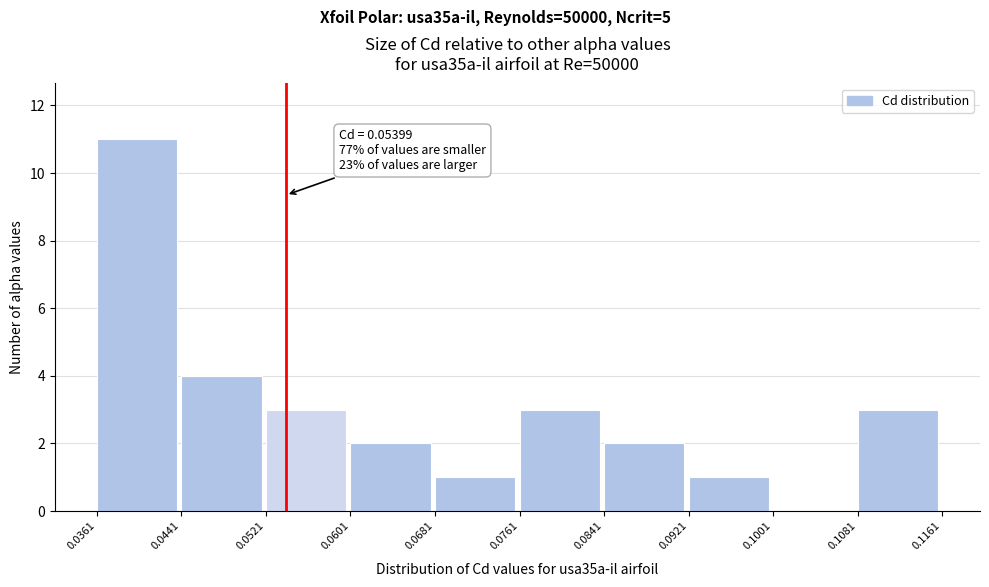

Over which range of the x-axis is the bar tallest?

0.0361 to 0.0441